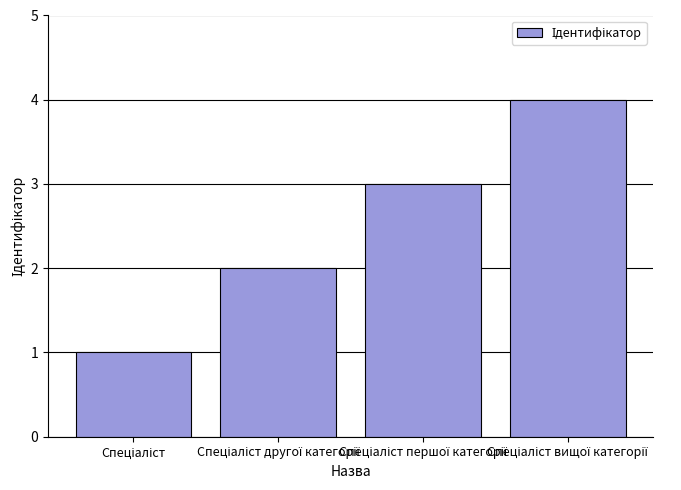

What is the maximum value shown in the chart?

4